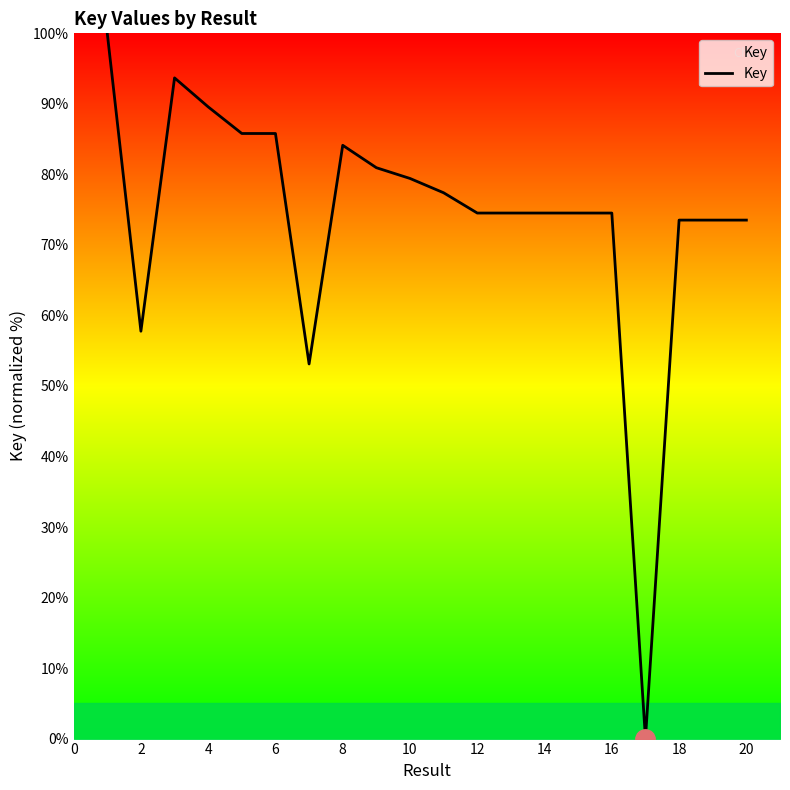

How many series are shown in this chart?

1